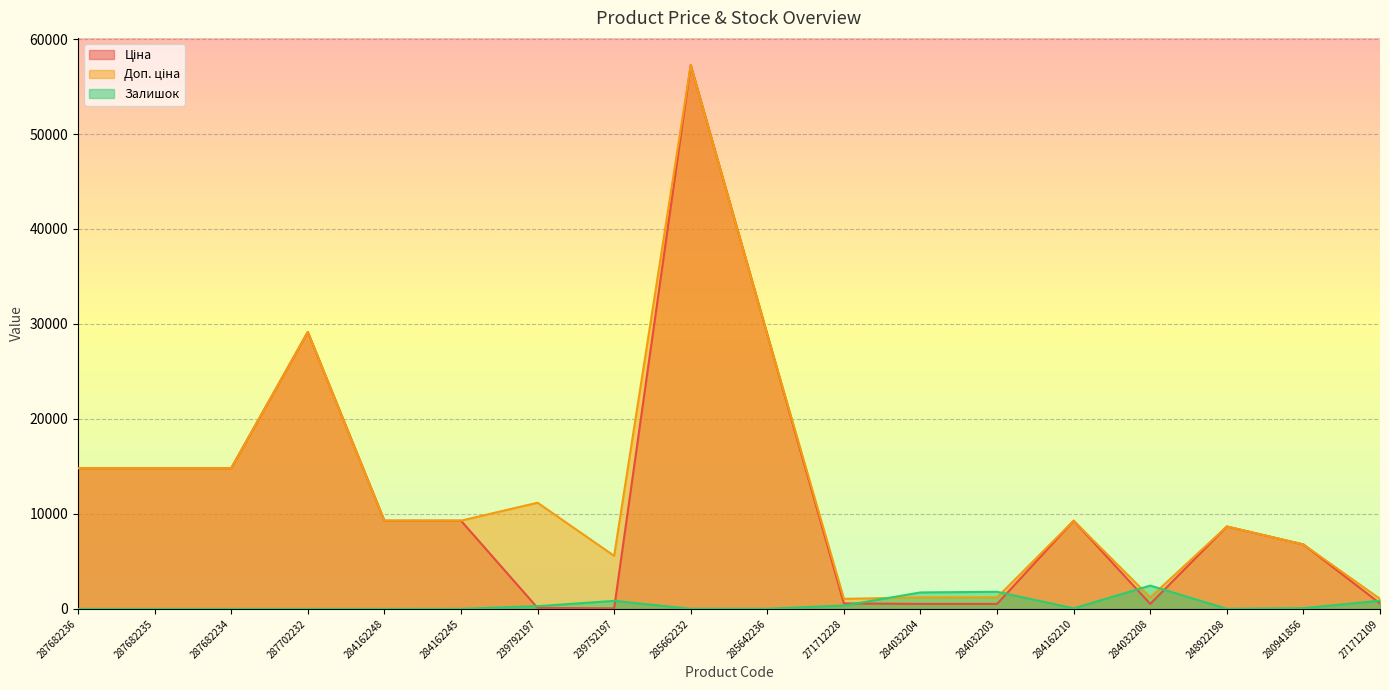

Reading left to right, extract all data points from this chart.

Ціна: 14817.6	14817.6	14817.6	29152.3	9290.5	9290.5	111.8	55.9	57258.0	28901.7	578.1	528.2	528.2	9290.5	528.2	8679.5	6787.1	578.1
Доп. ціна: 14817.6	14817.6	14817.6	29152.3	9290.5	9290.5	11182.0	5591.0	57258.0	28901.7	1060.0	1210.7	1210.7	9290.5	1210.7	8679.5	6787.1	1060.0
Залишок: 0.0	0.0	0.0	0.0	0.0	8.0	289.0	845.0	13.0	16.0	357.0	1734.0	1804.0	62.0	2457.0	11.0	79.0	862.0